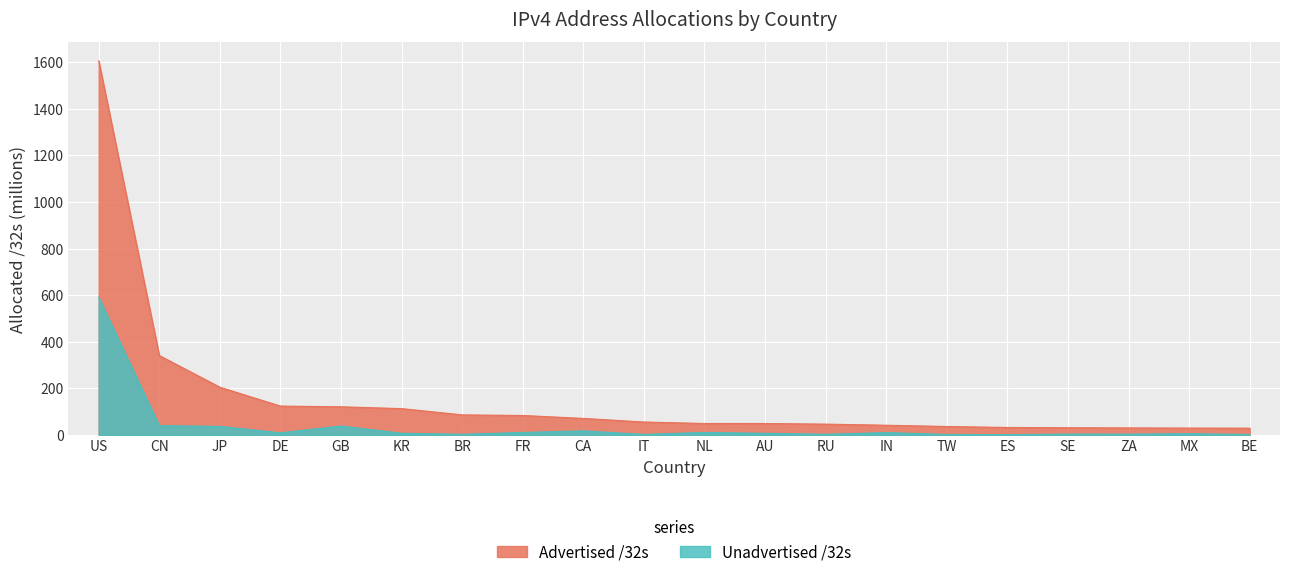

Which has a higher value, CN or ZA?

CN